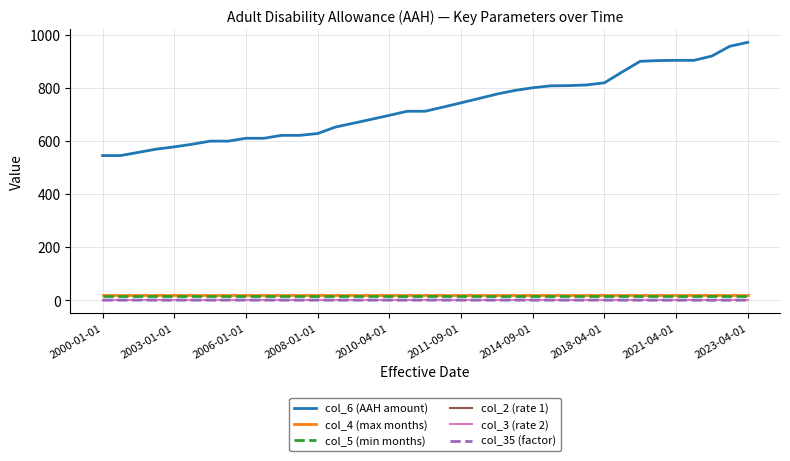

True or false: col_6 (AAH amount) and col_4 (max months) cross at least once.

False